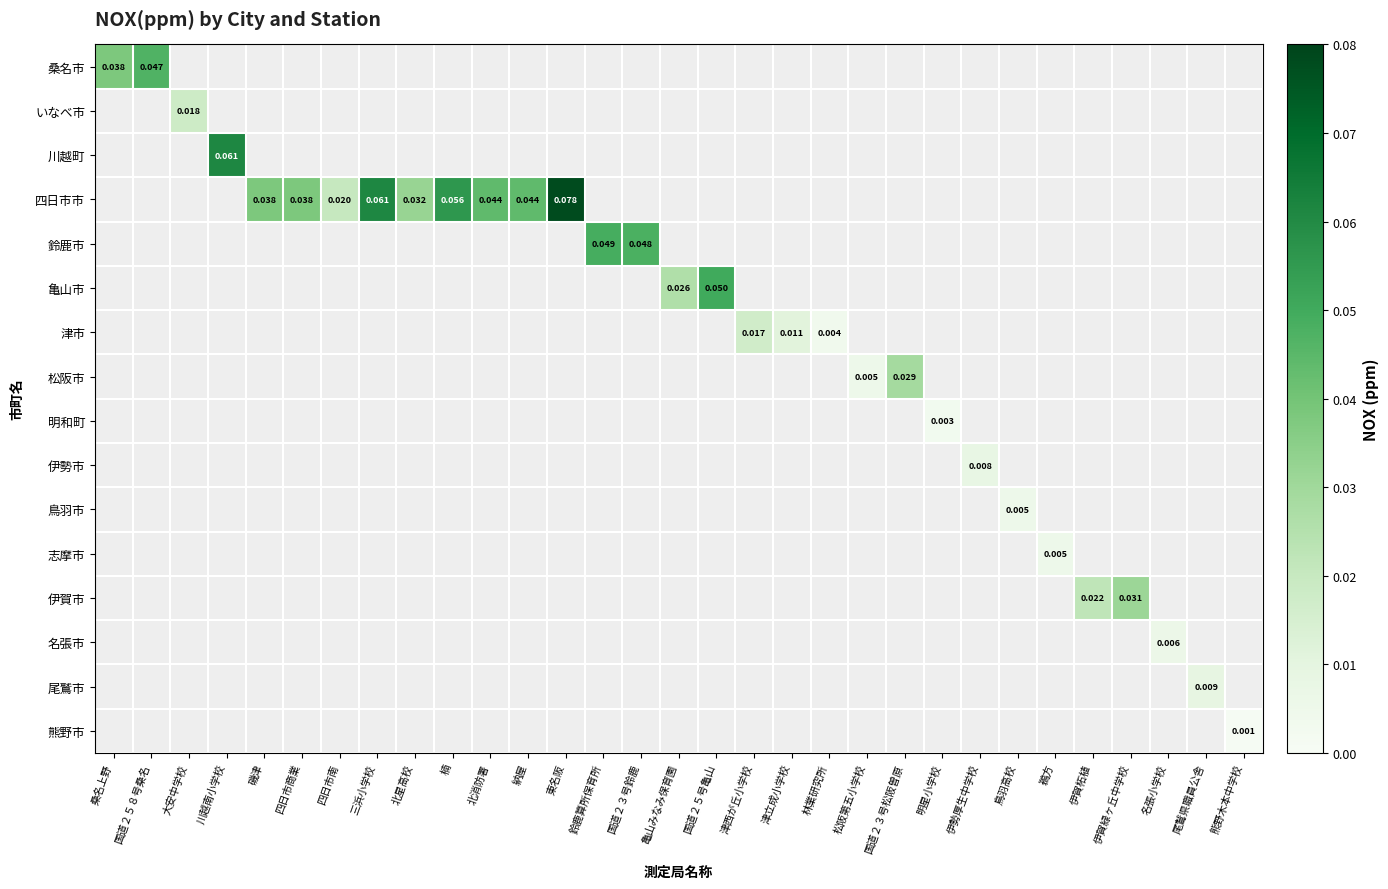

Count the number of categories in the chart.

31